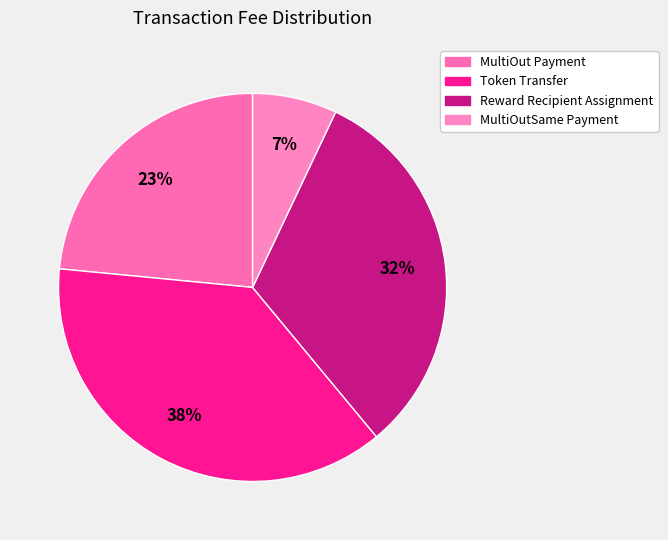

Does any single category account for the majority?

No